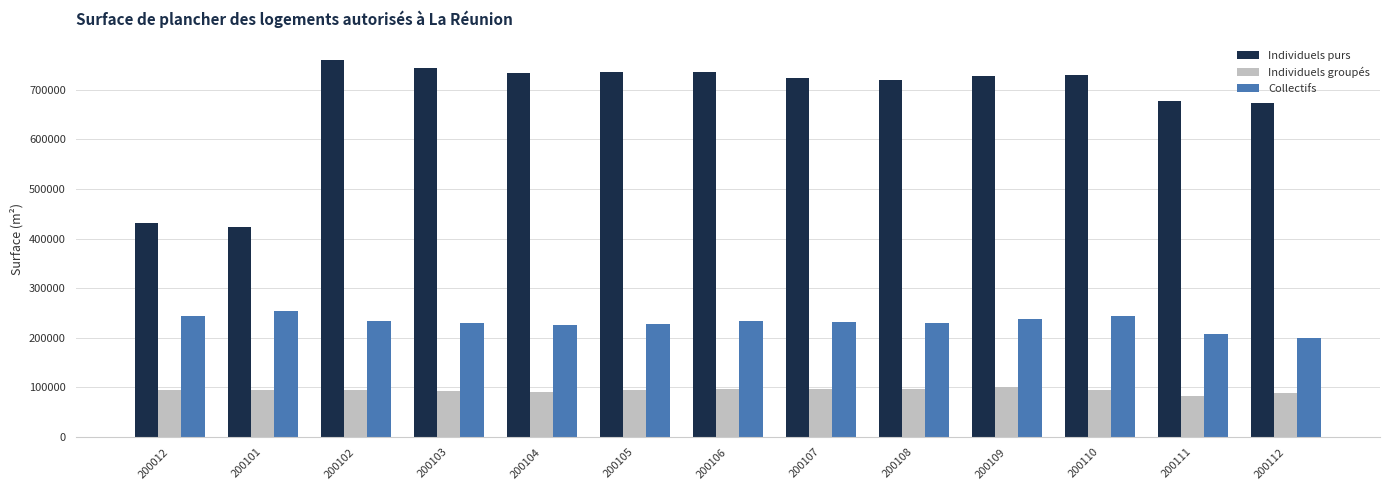

List the series in order of their peak value, highest first.

Individuels purs, Collectifs, Individuels groupés